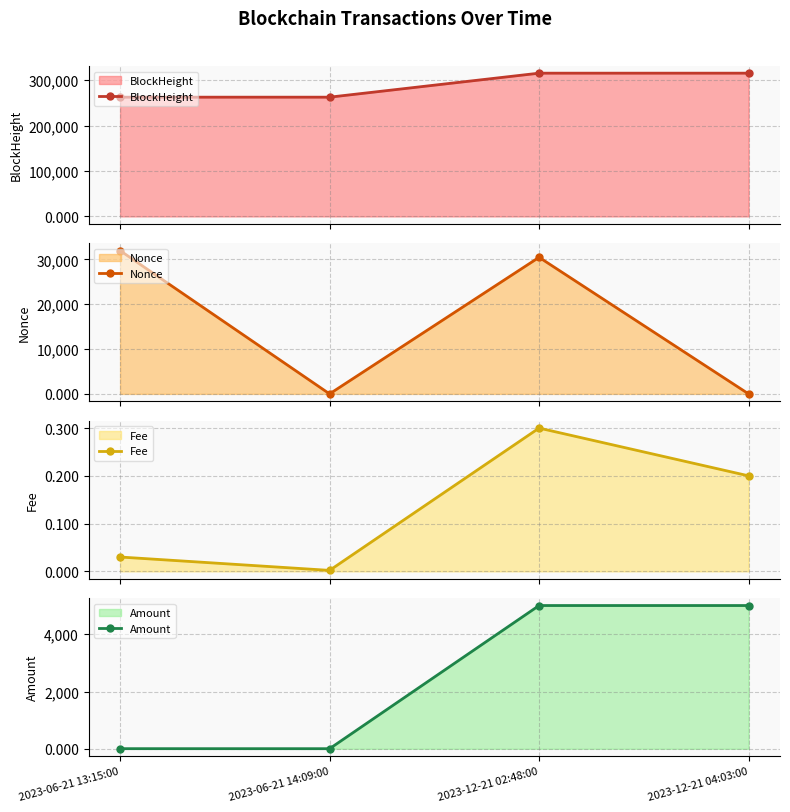

What is the sum of all Nonce values?

62402